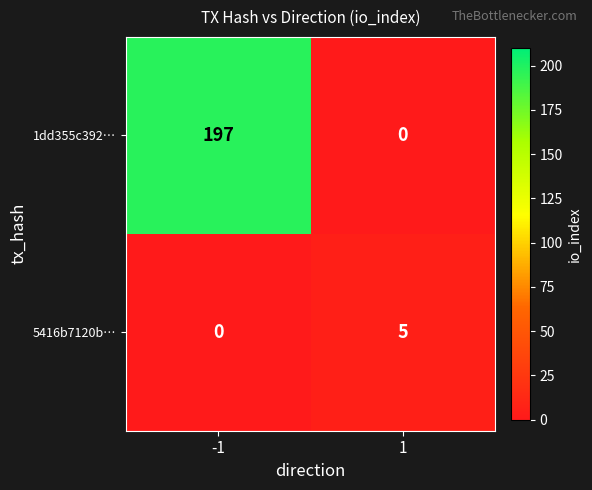

At which category is the sum across all series the highest?

-1